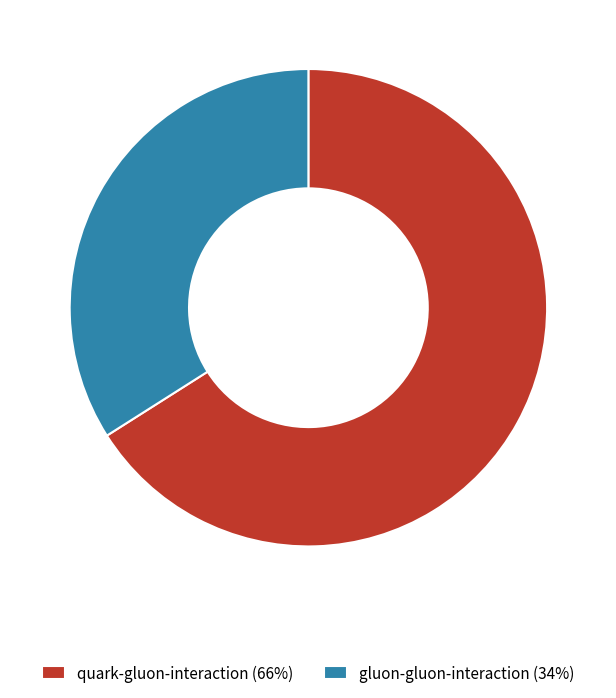

Which slice represents more than half of the pie?

quark-gluon-interaction